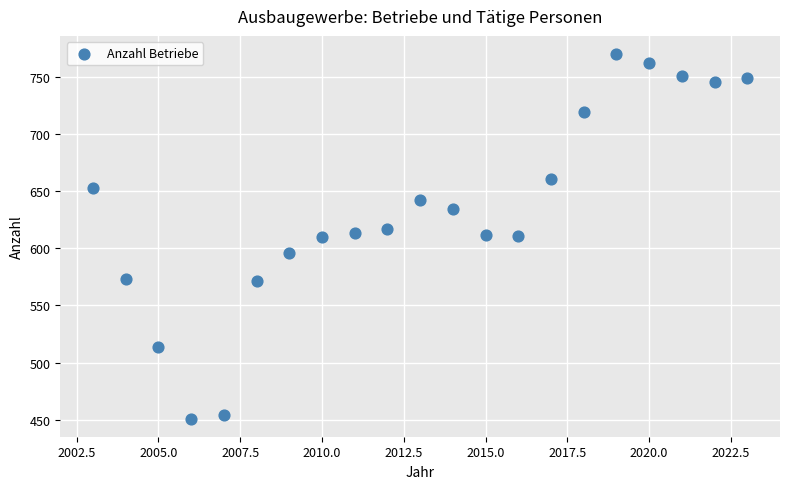

What is the range of X values (max minus min)?

20